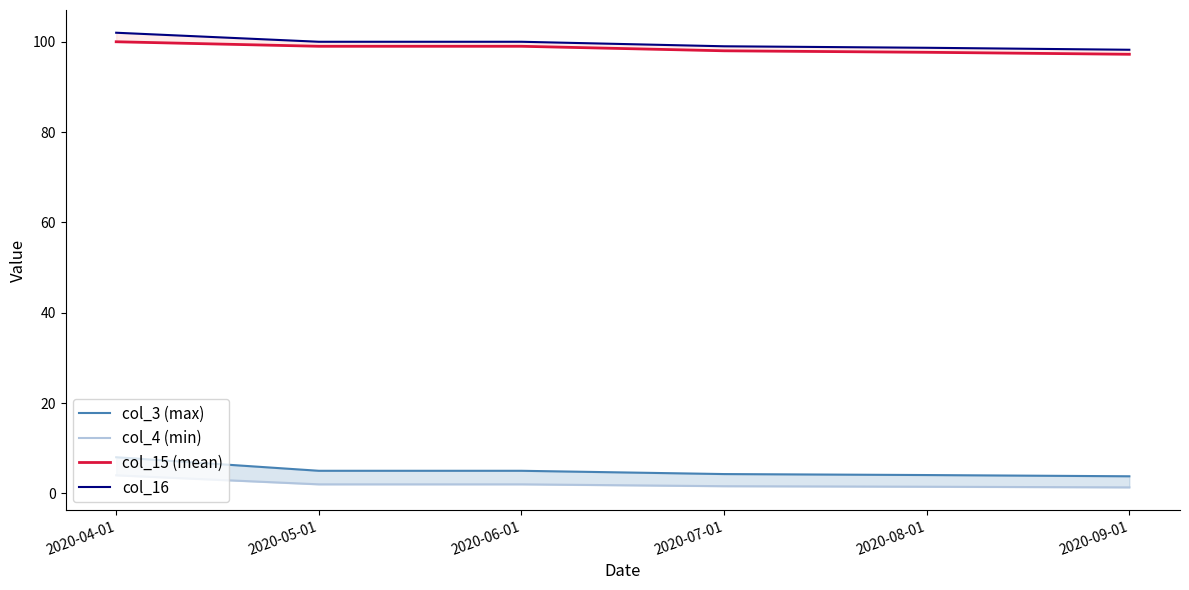

What is the greatest value displayed?

102.0